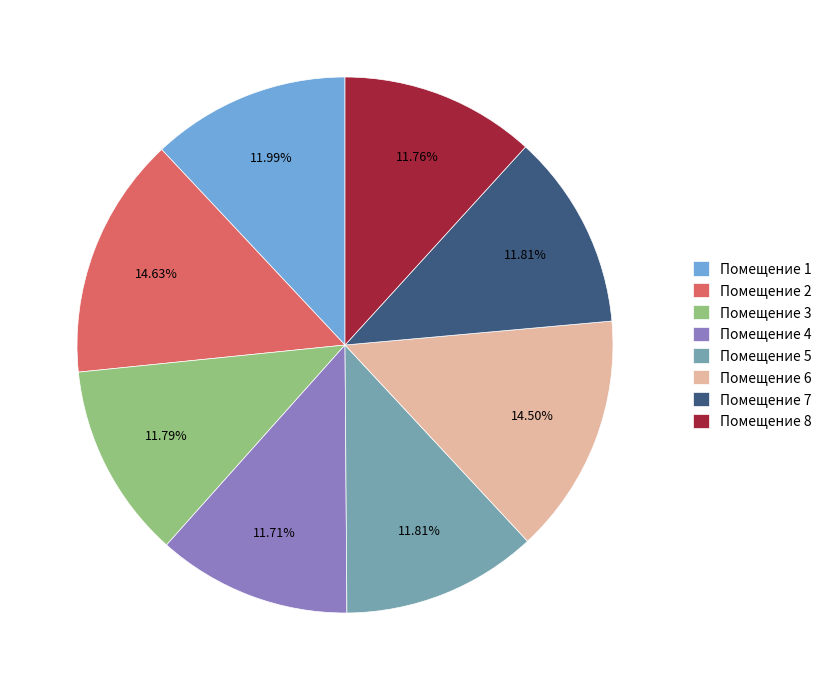

What is the ratio of the value at Помещение 1 to the value at Помещение 8?

1.0